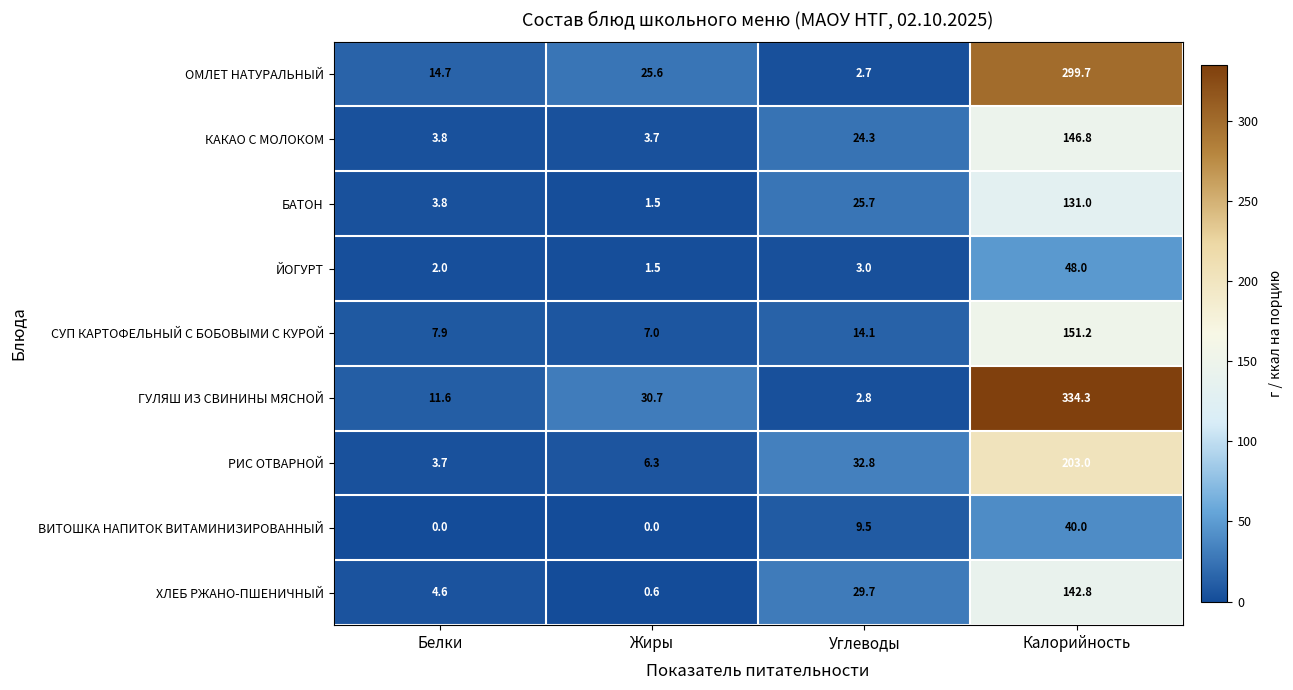

Read the ВИТОШКА НАПИТОК ВИТАМИНИЗИРОВАННЫЙ value at Калорийность.

40.0